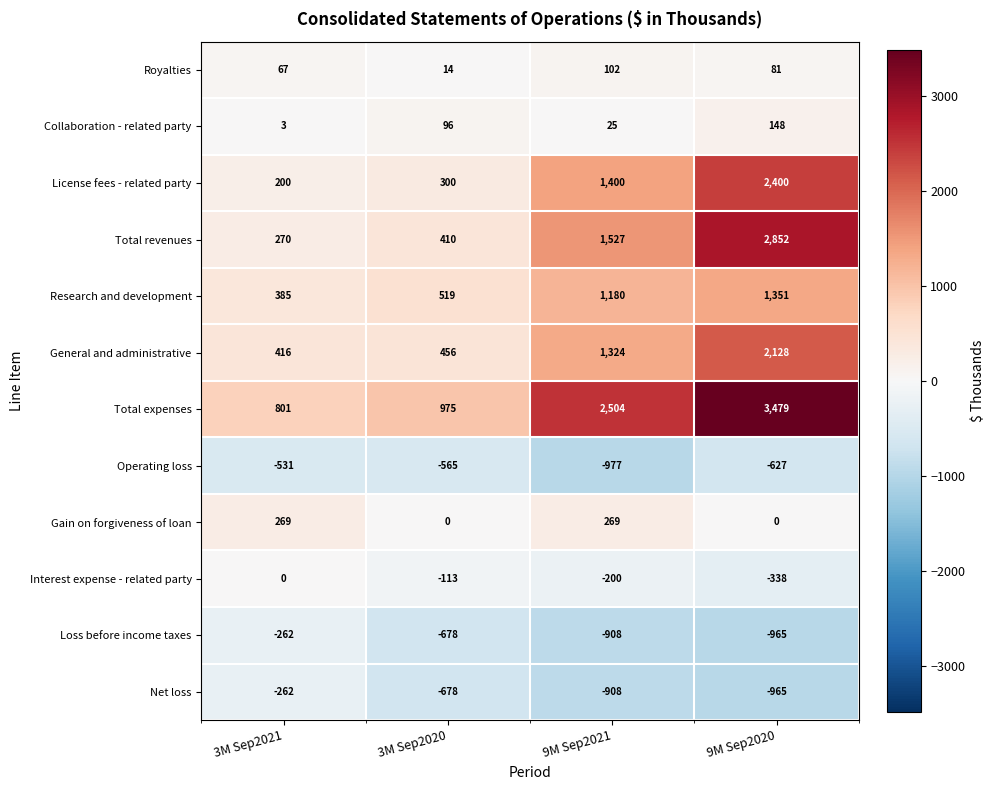

What is the total value across all series at 3M Sep2020?

736